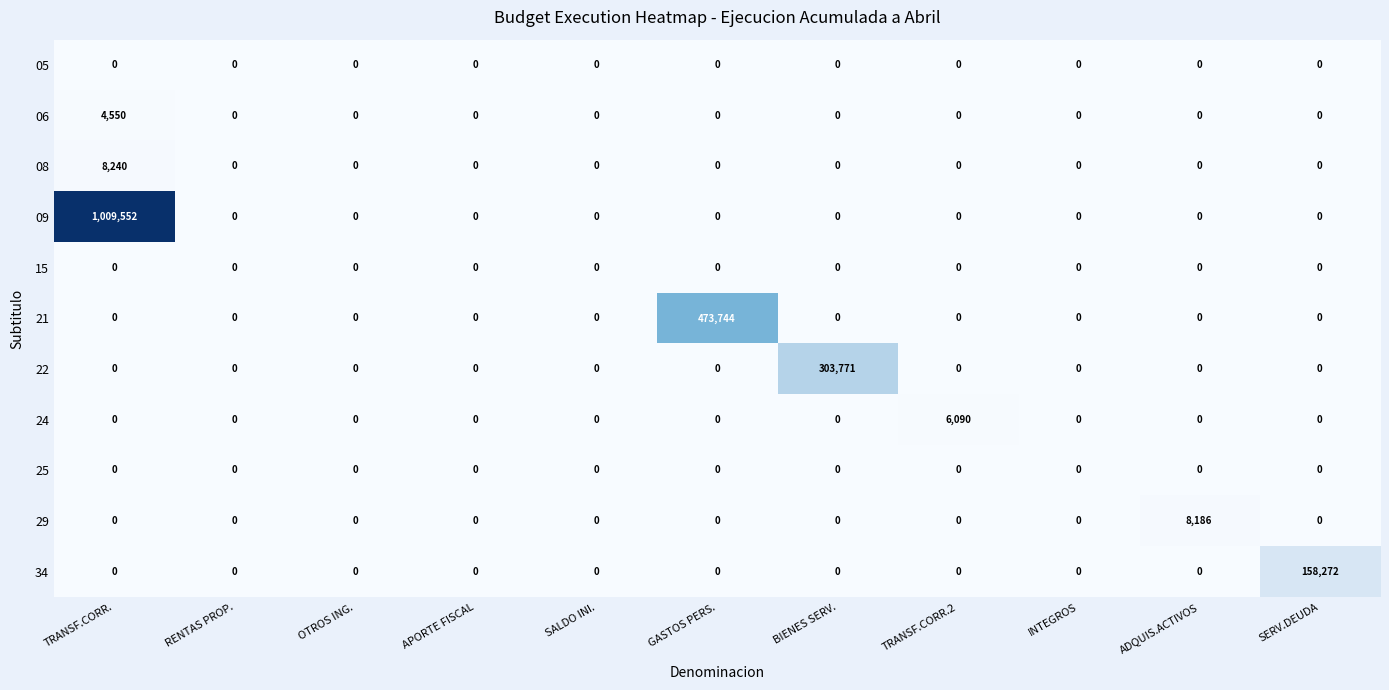

Is it true that 06 equals -2165 at BIENES SERV.?

False